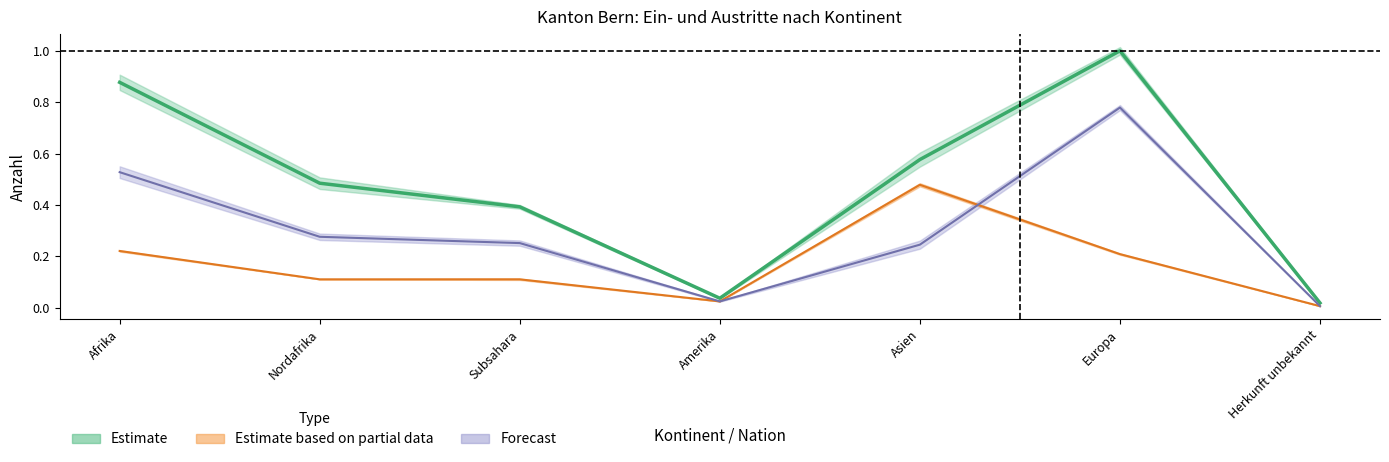

Where is Beginn Ausreiseorganisation nearest to the value 0?

Herkunft unbekannt